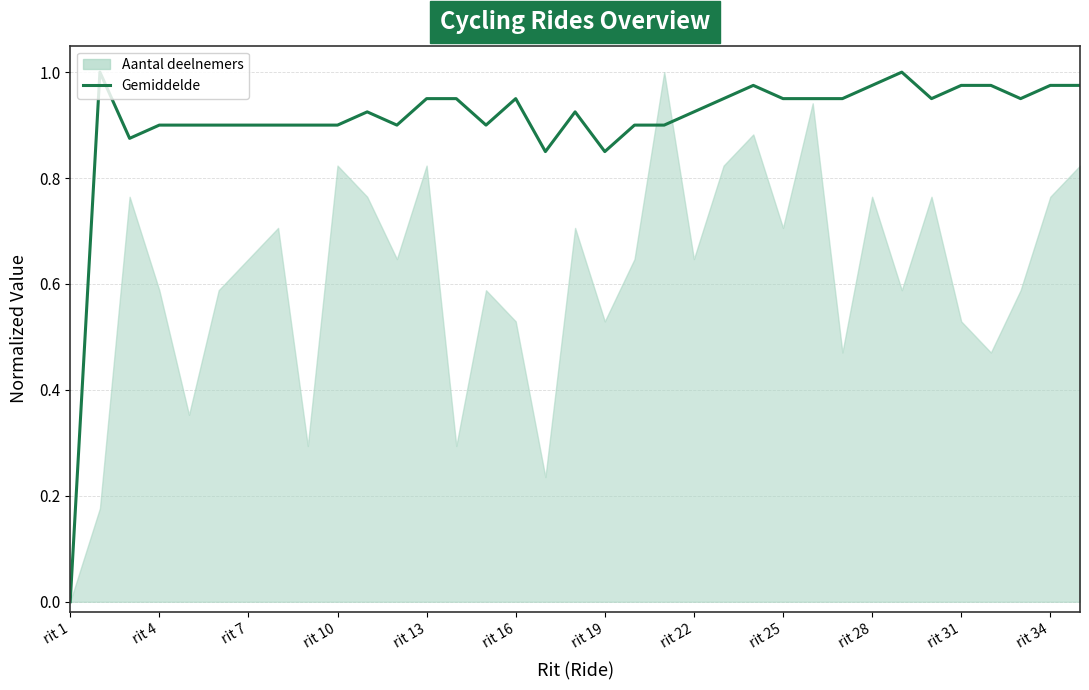

At which label is the value closest to 0?

rit 1